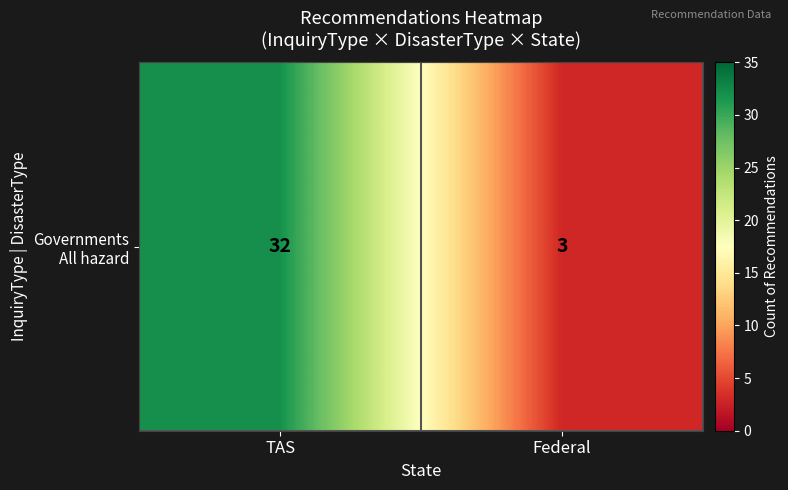

Which has a higher value, TAS or Federal?

TAS